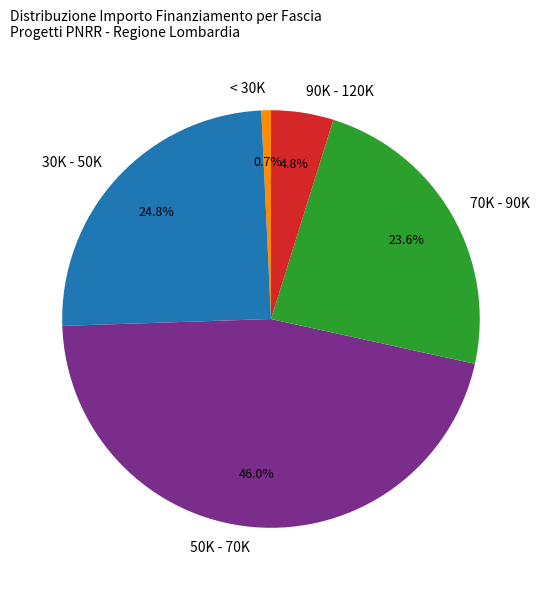

Is there any slice that represents more than half of the pie?

No